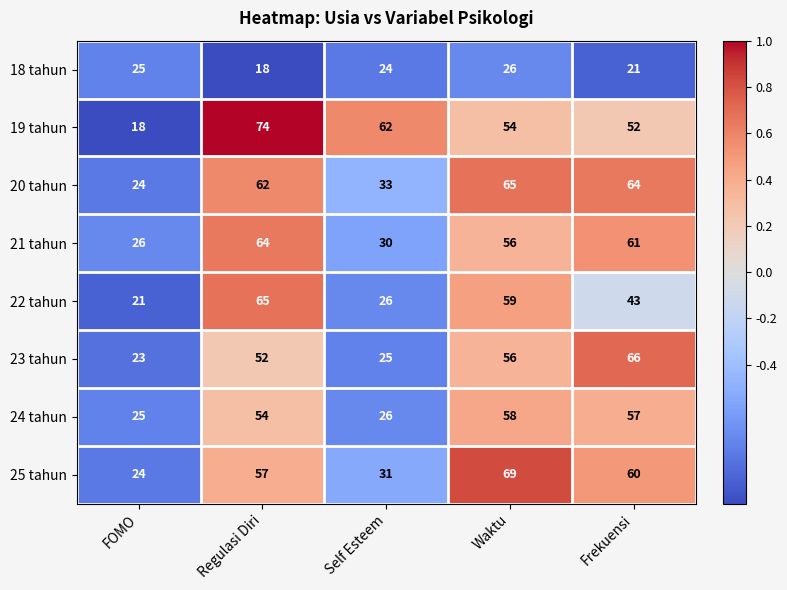

At which category is the sum across all series the highest?

Regulasi Diri